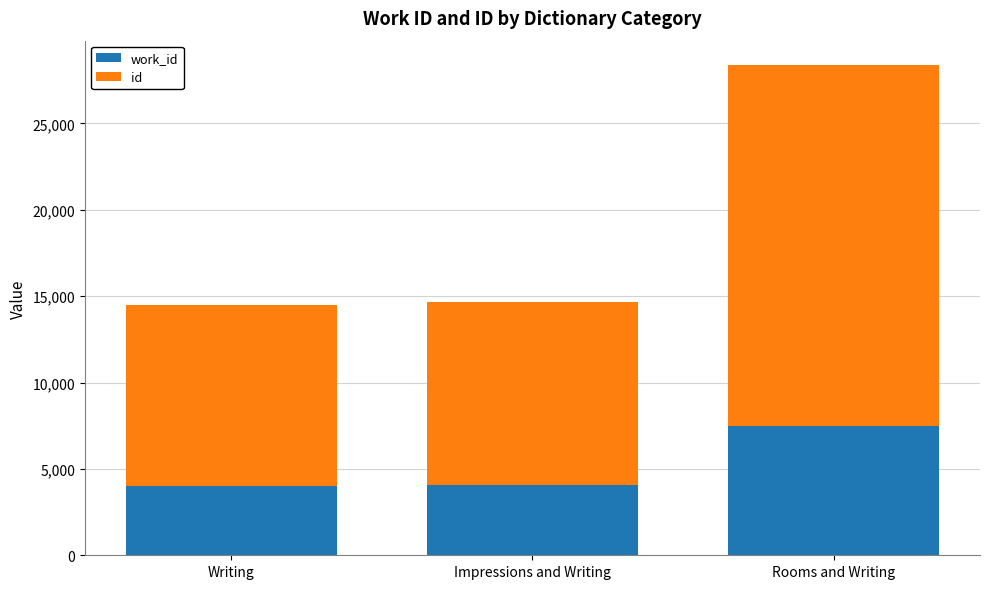

At which category is the sum across all series the highest?

Rooms and Writing